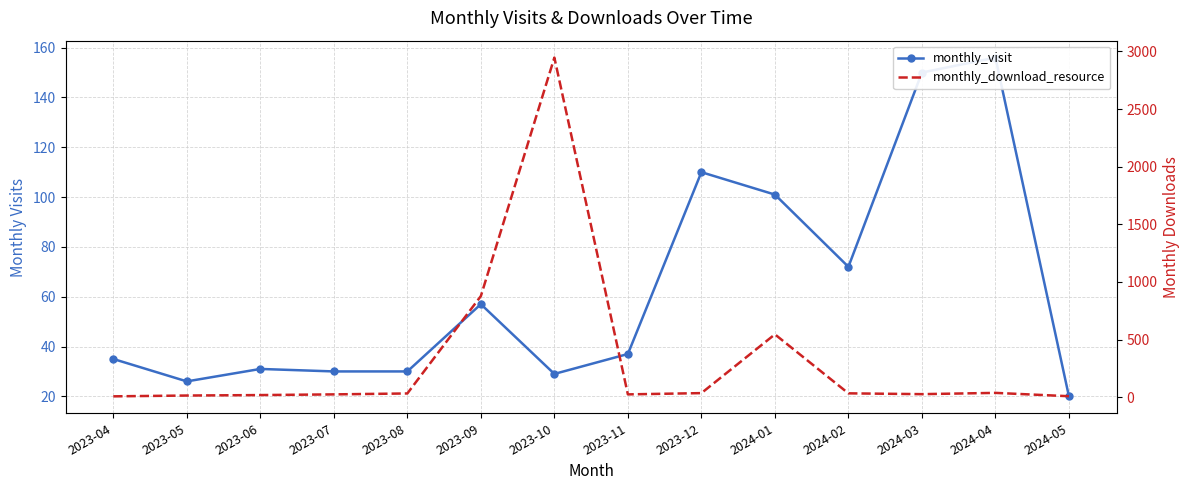

At which category is the sum across all series the highest?

2023-10